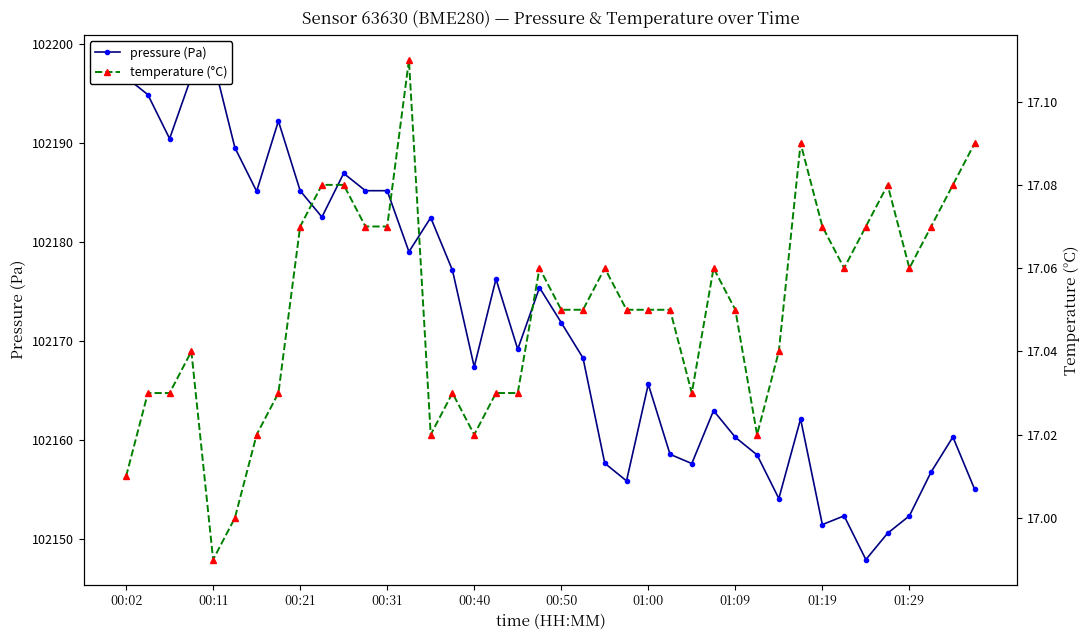

At how many categories does at least one series exceed 93495?

40